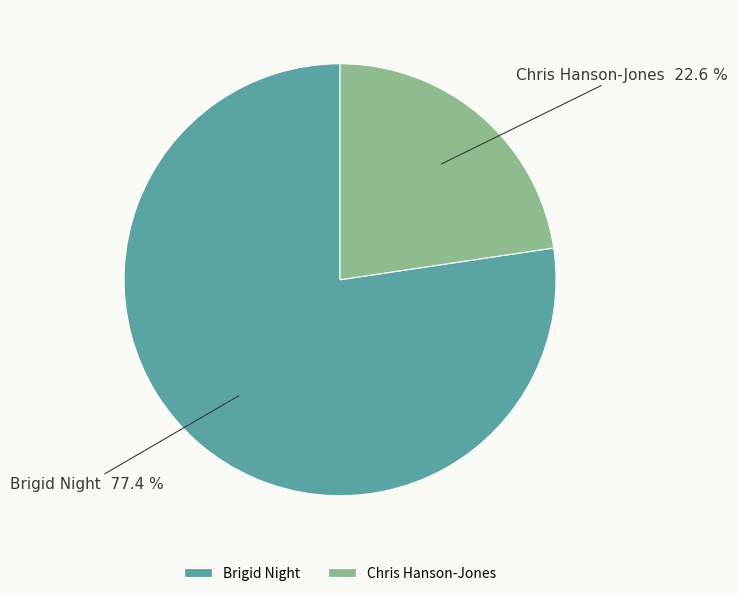

To the nearest percent, what percentage of the pie is Chris Hanson-Jones?

23%